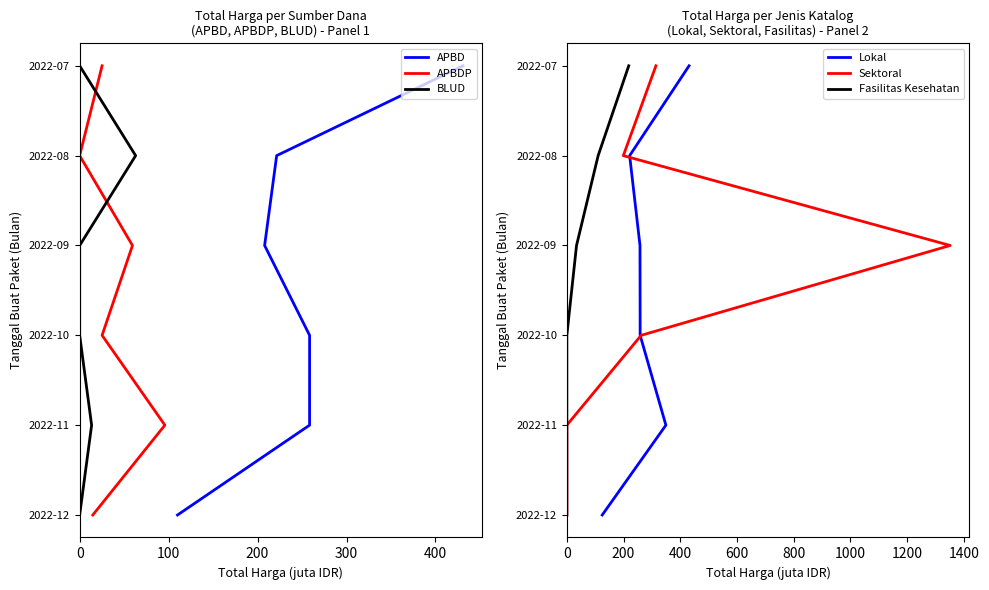

Is the value of BLUD at 300 greater than the value of APBD at 200?

Yes